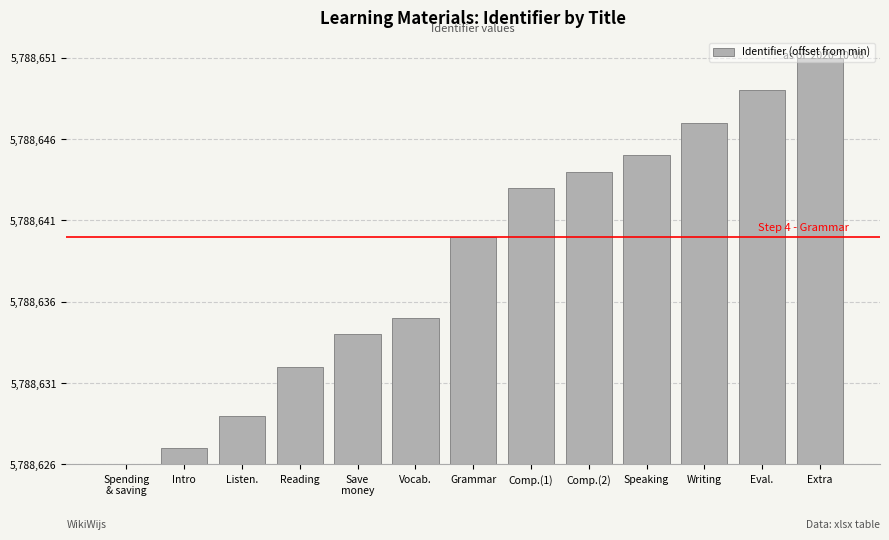

What is the sum of all values?

164